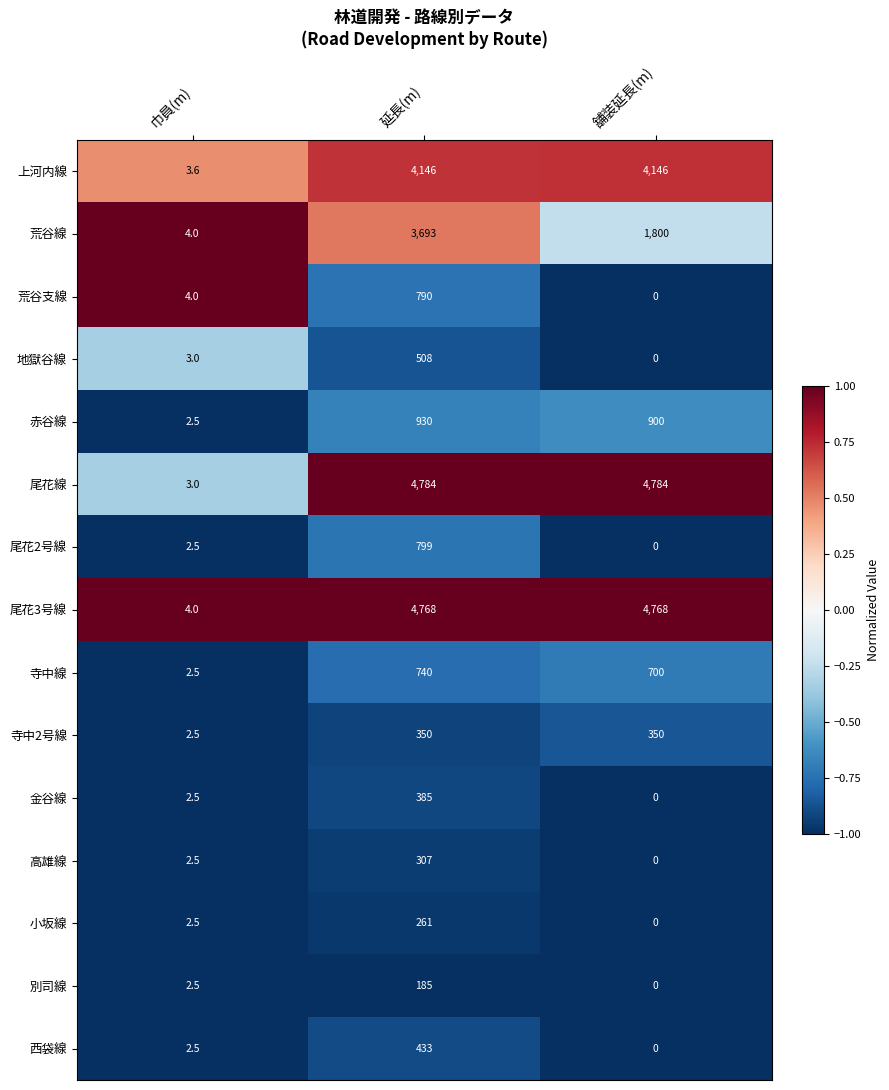

Which series changed the most between 巾員(m) and 延長(m)?

尾花線